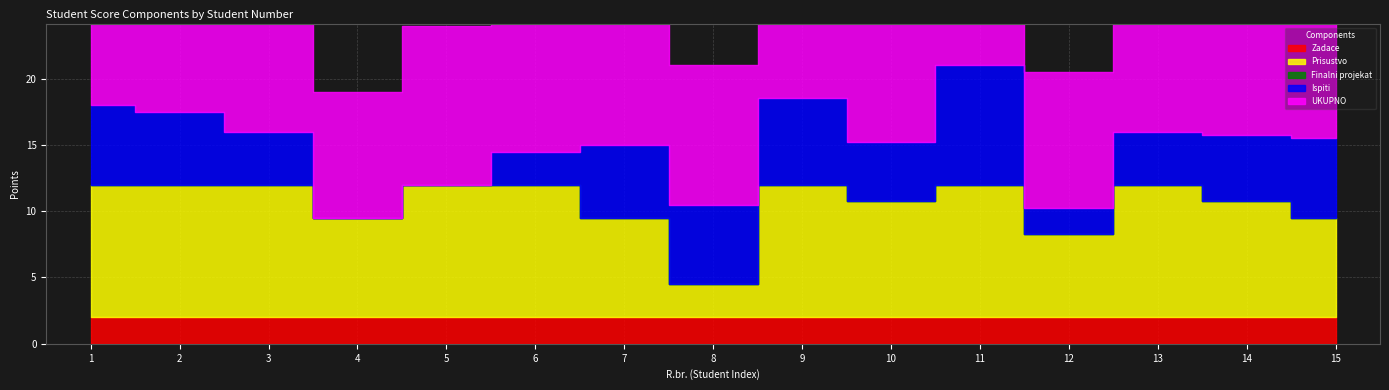

Which category has the lowest value in the Zadace series?

1